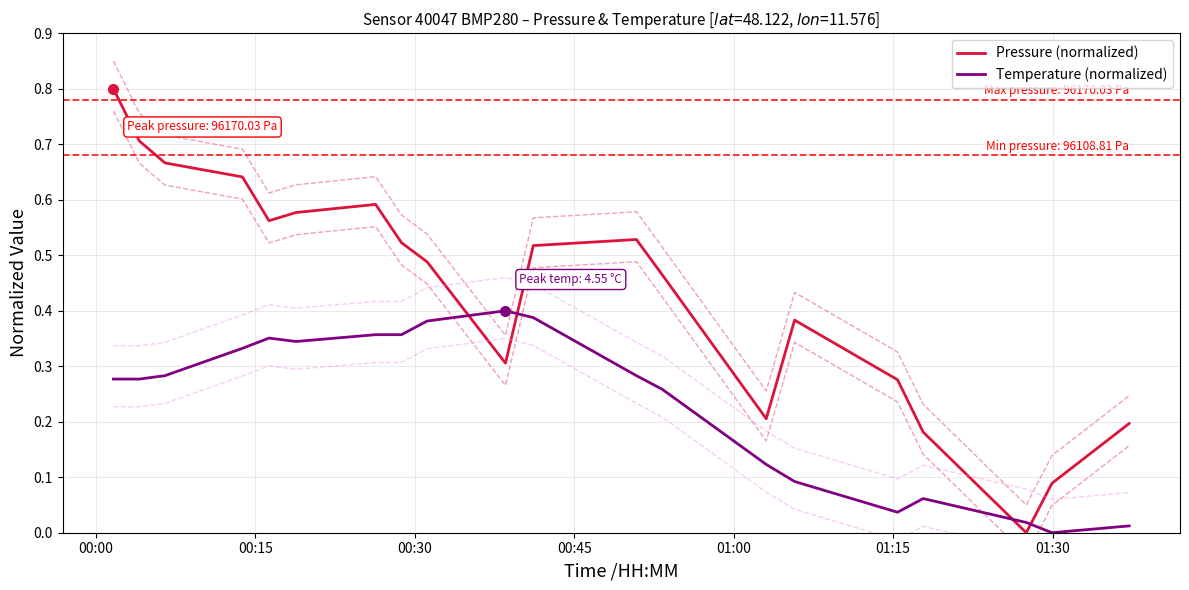

What is the maximum value for Pressure (normalized)?

0.8